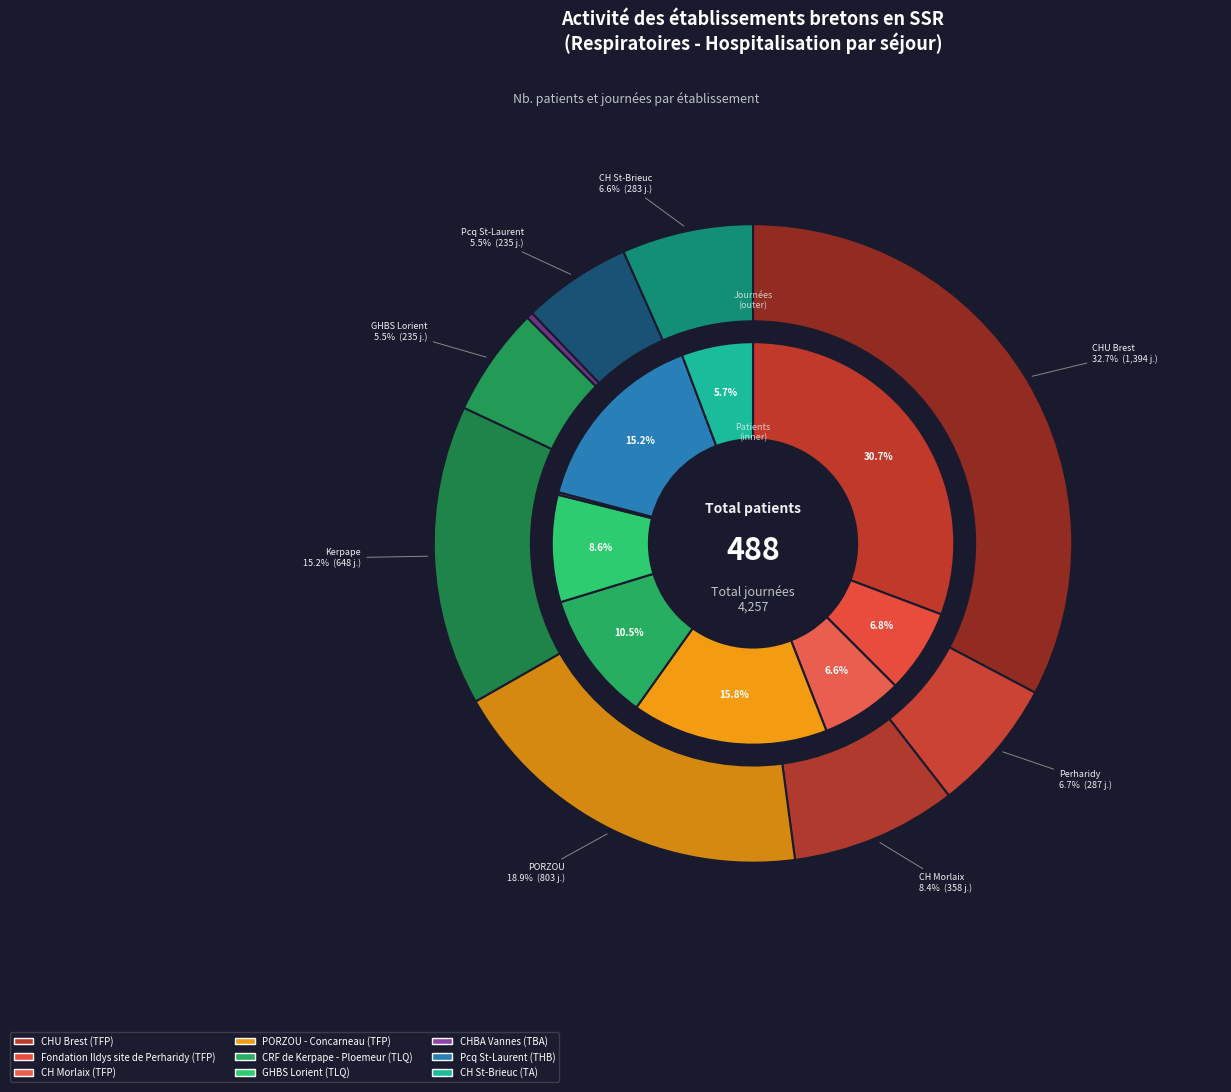

To the nearest percent, what percentage of the pie is CH St-Brieuc?

6%